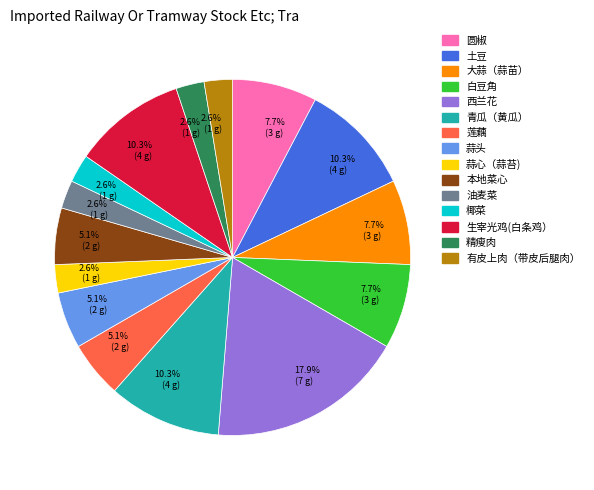

Does any single category account for the majority?

No